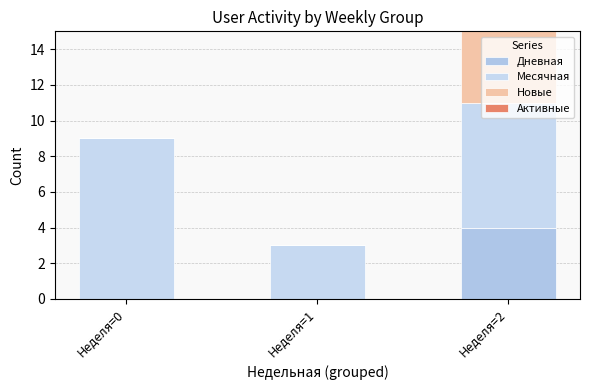

Are the bars horizontal?

No